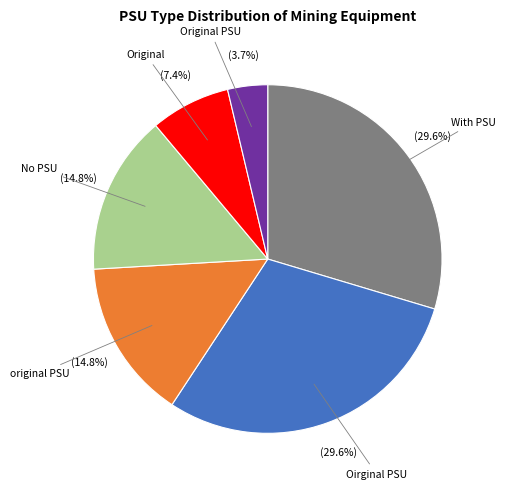

What is the smallest slice in the pie chart?

Original PSU